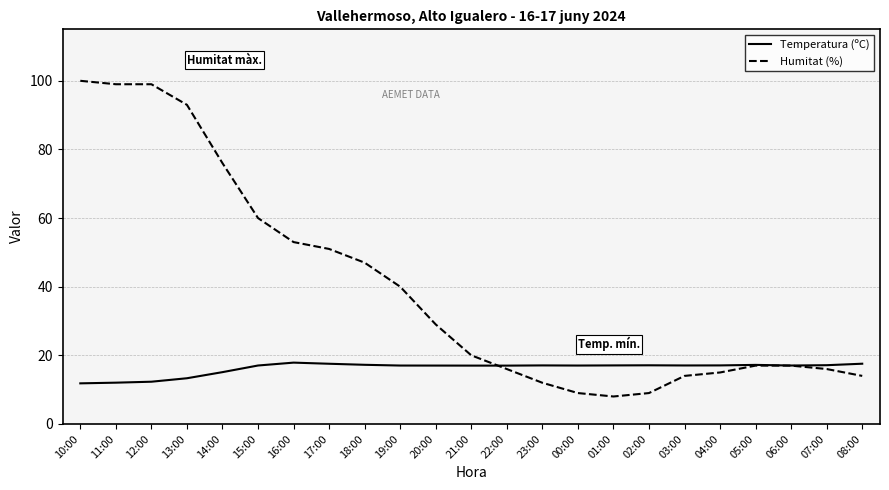

Count the number of categories in the chart.

23